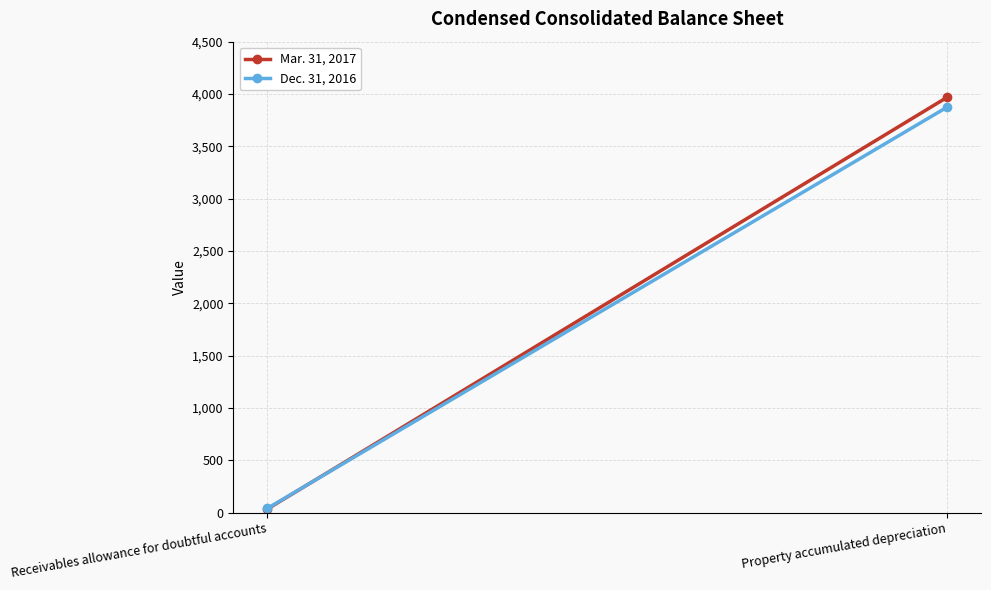

The Dec. 31, 2016 series shows 39 at Receivables allowance for doubtful accounts. True or false?

True